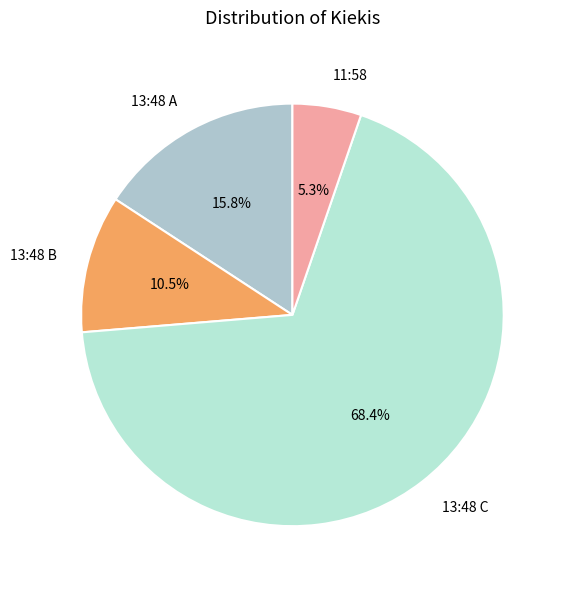

Which slice represents more than half of the pie?

13:48 C